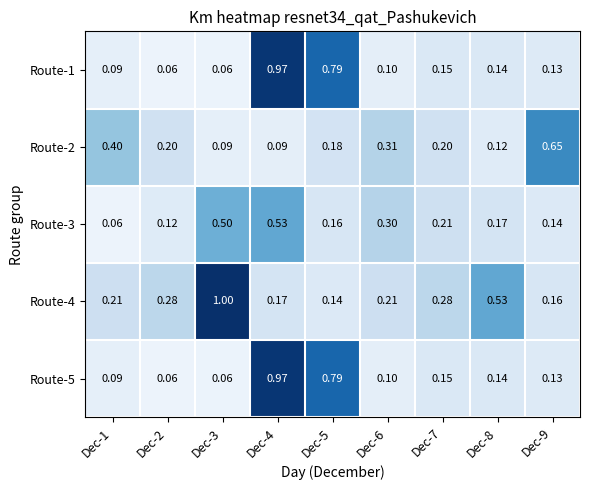

Is the value of Route-2 at Dec-4 greater than the value of Route-5 at Dec-8?

No